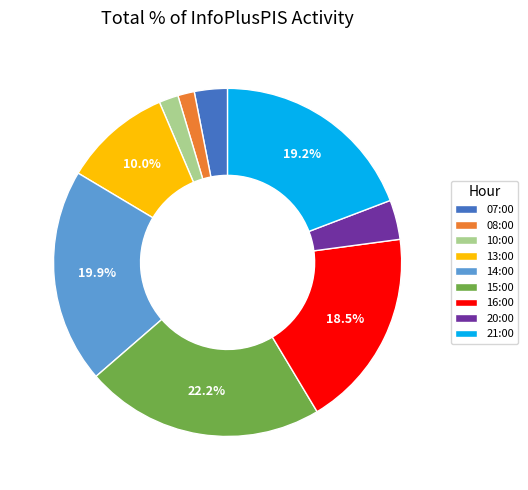

To the nearest percent, what is the average slice percentage?

11%